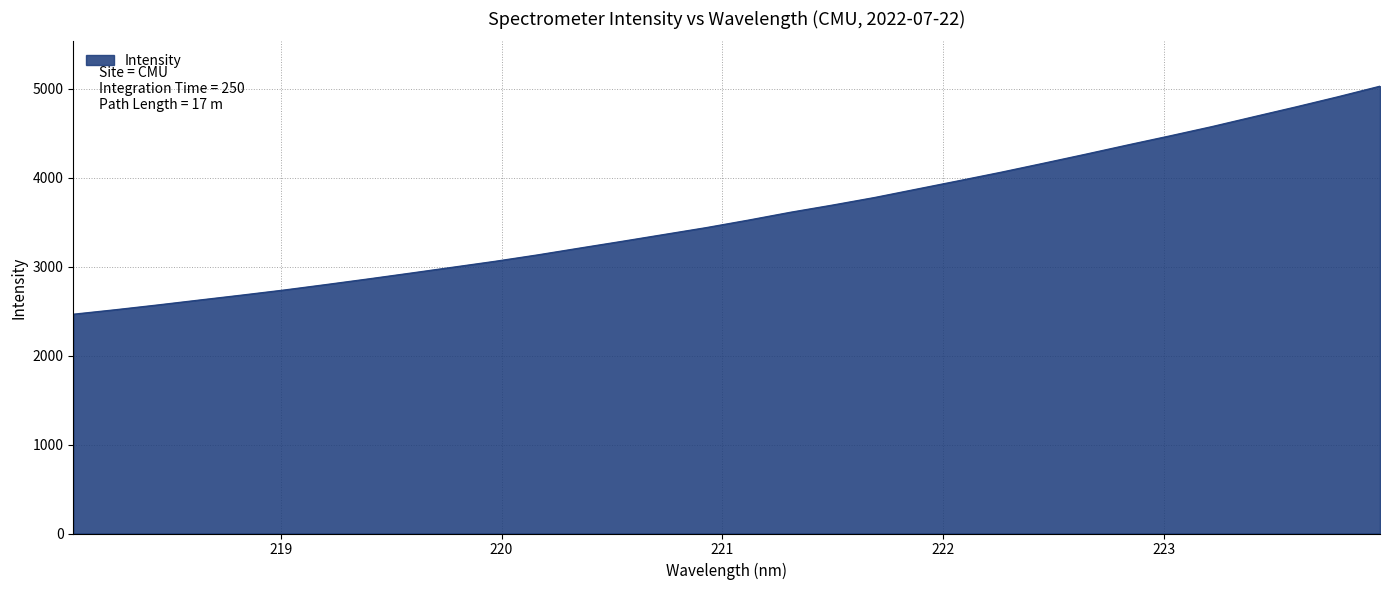

What is the greatest value displayed?

5030.4